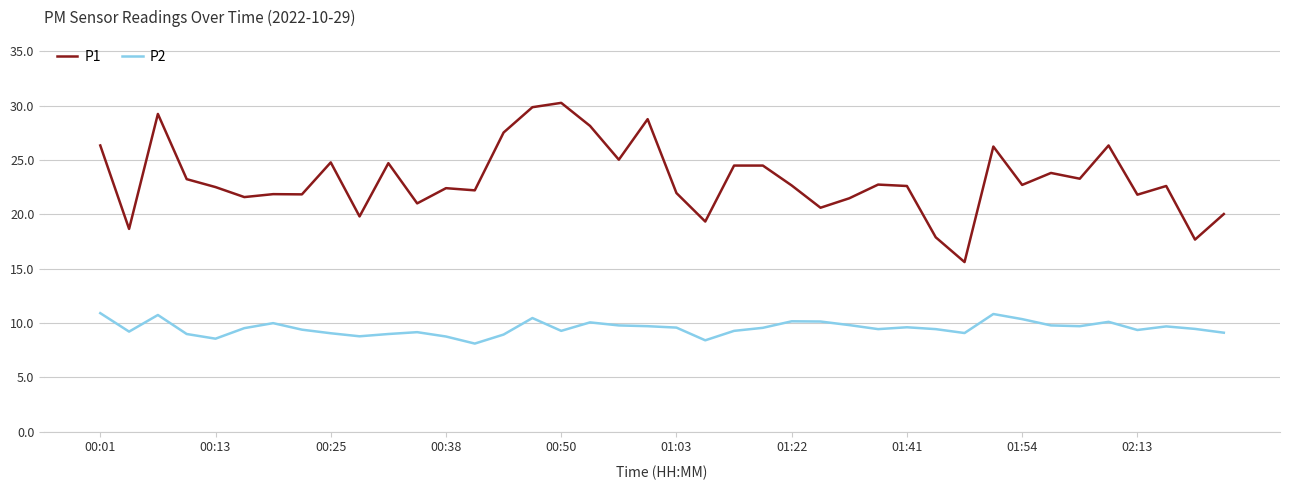

Which series has the largest total across all categories?

P1